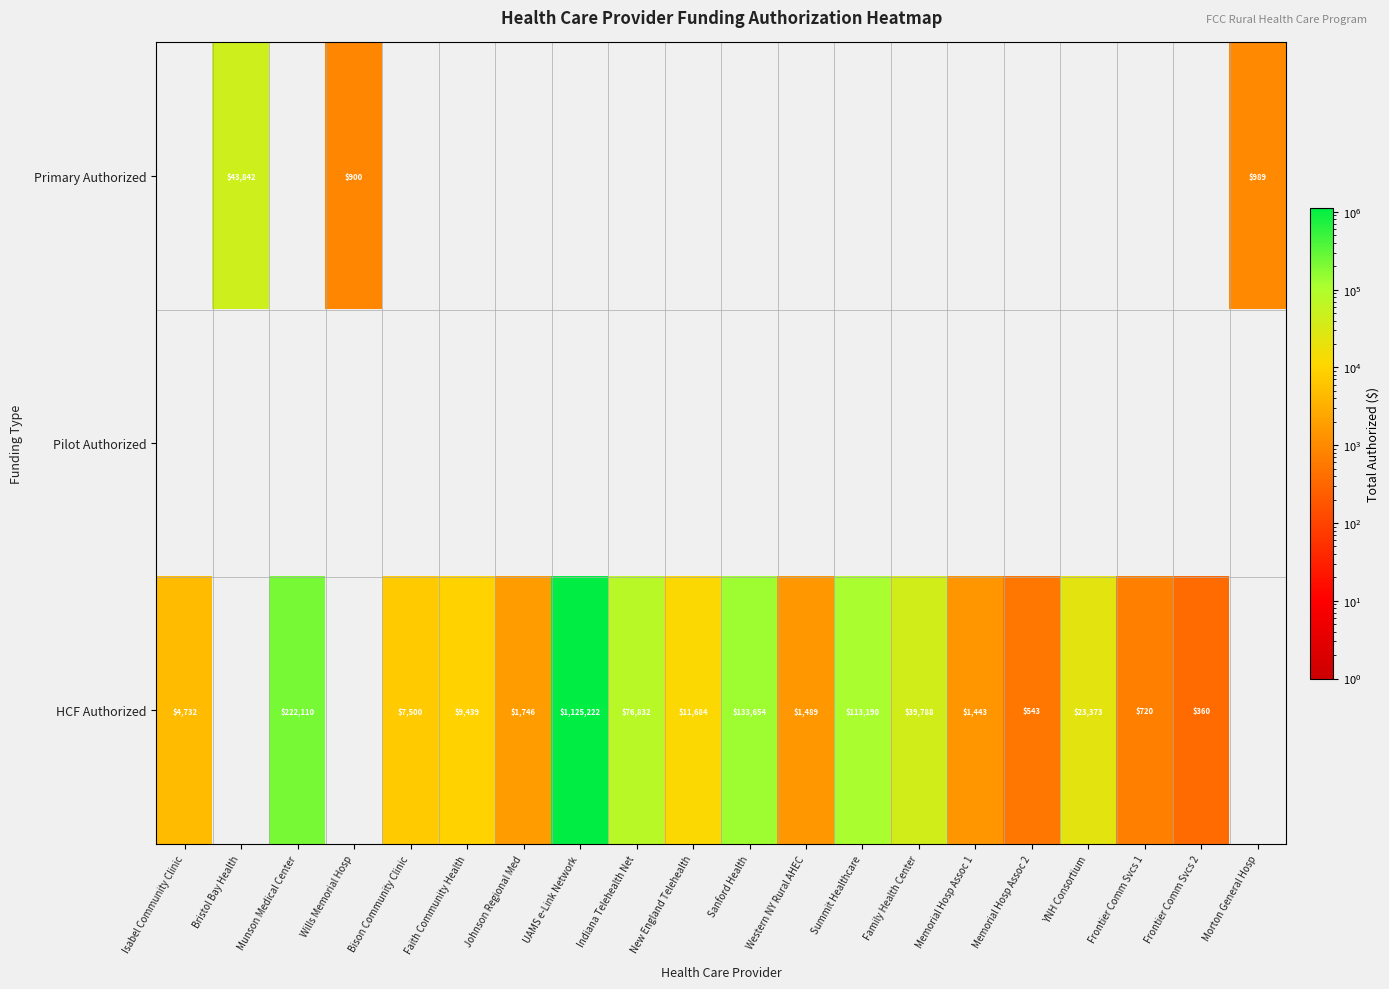

True or false: HCF Authorized has a value of 39788 at Family Health Center.

True